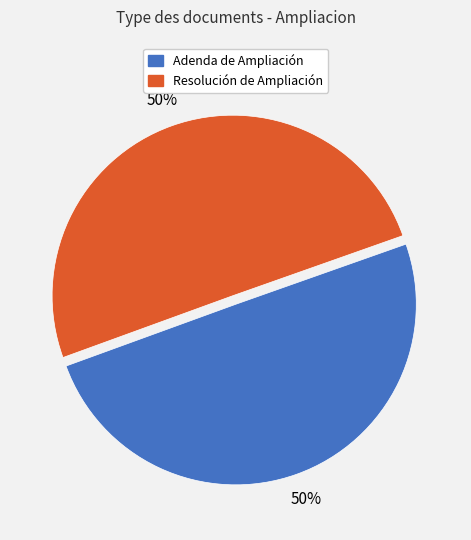

The Adenda de Ampliación slice represents 50% of the pie. True or false?

True